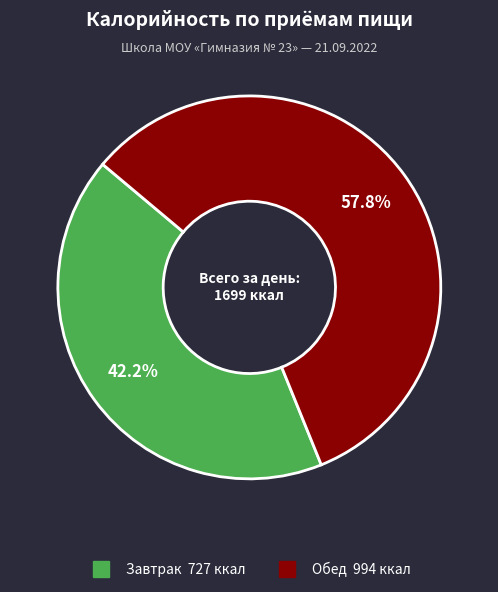

Is there a majority slice in this chart?

Yes